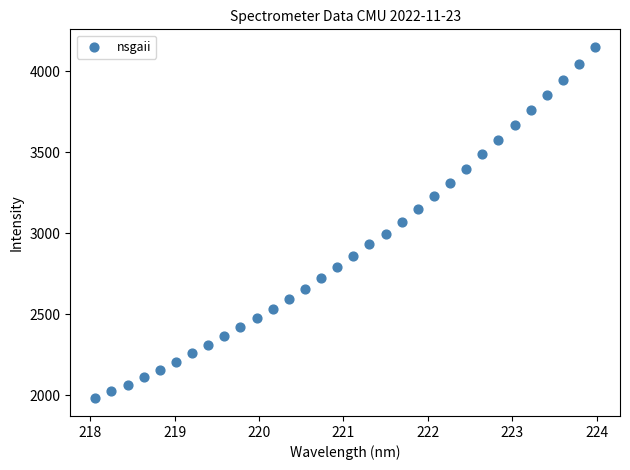

What is the range of X values (max minus min)?

5.9